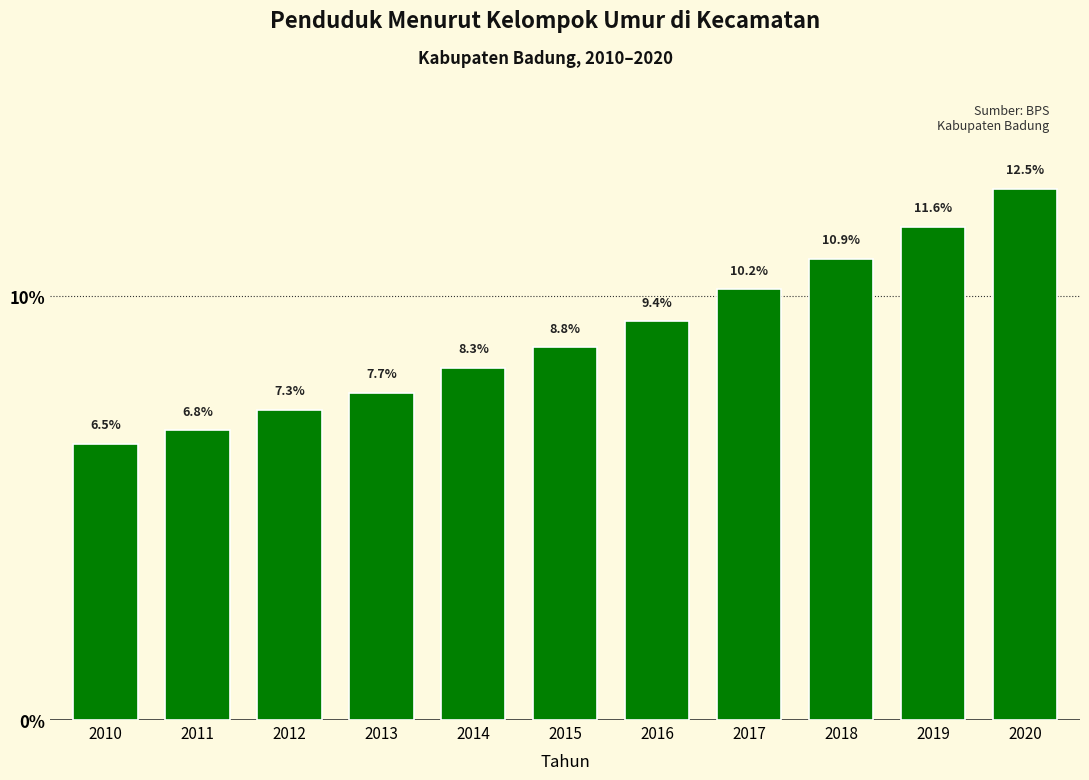

Reading right to left, extract all data points from this chart.

2020=12.5	2019=11.6	2018=10.9	2017=10.2	2016=9.4	2015=8.8	2014=8.3	2013=7.7	2012=7.3	2011=6.8	2010=6.5